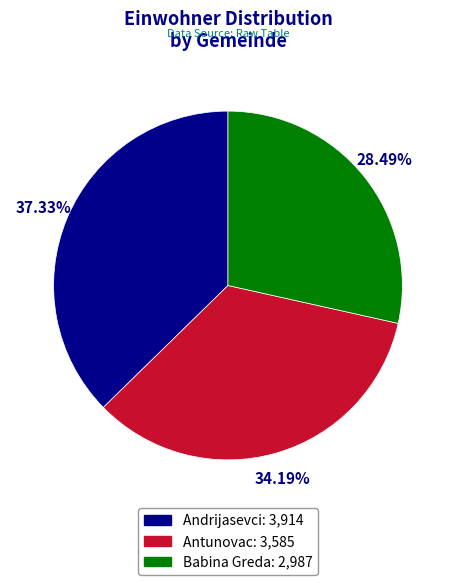

Is there a majority slice in this chart?

No